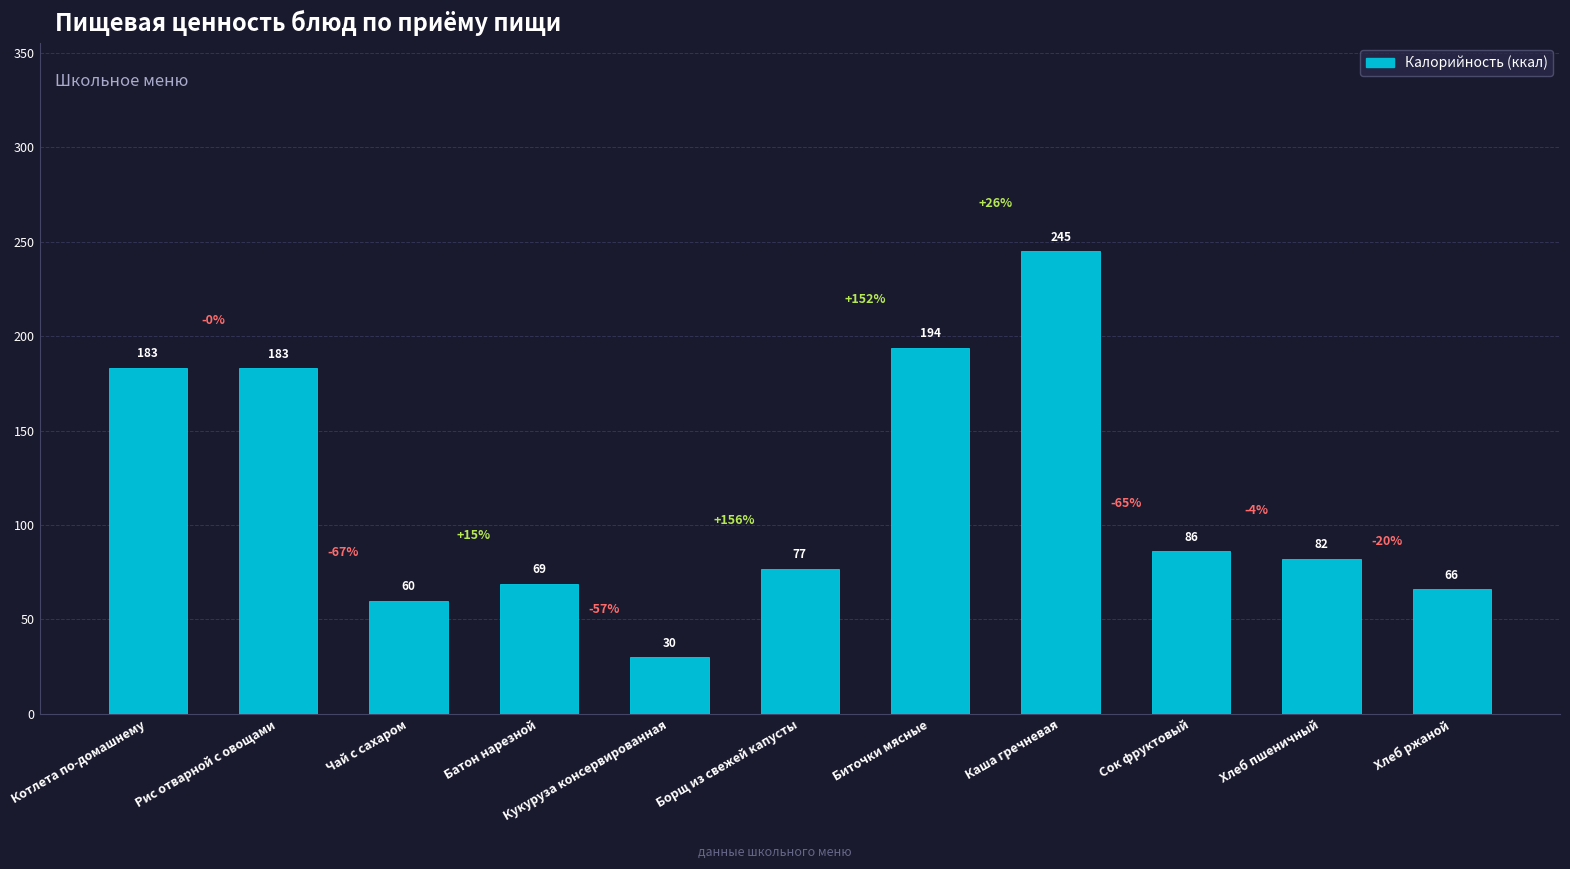

The value at Хлеб пшеничный is 45.5. True or false?

False